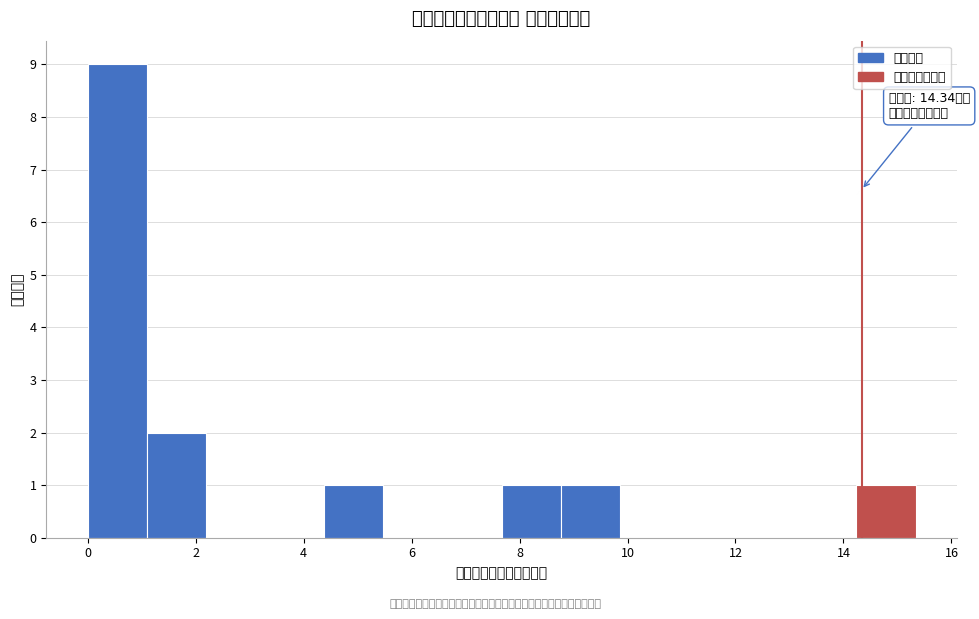

Over which range of the x-axis is the bar tallest?

0.0 to 1.0